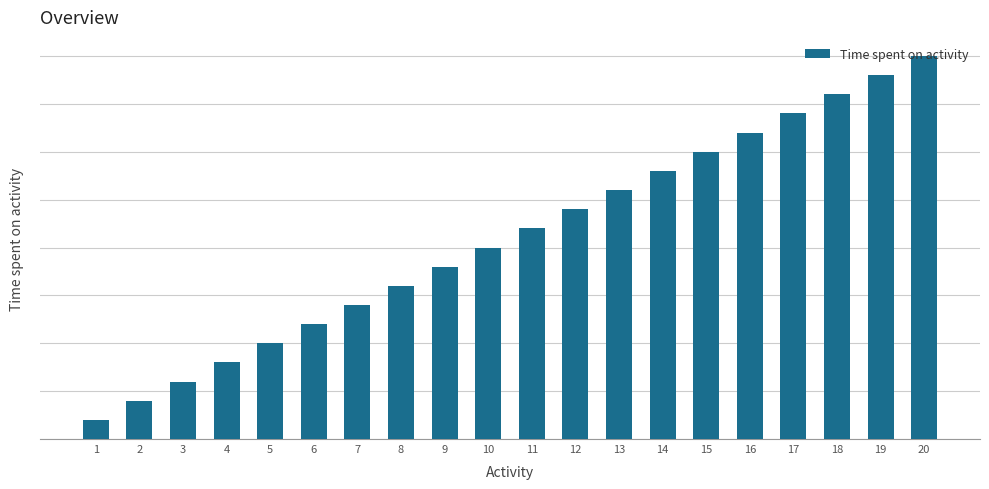

What value does the data have at 8?

8